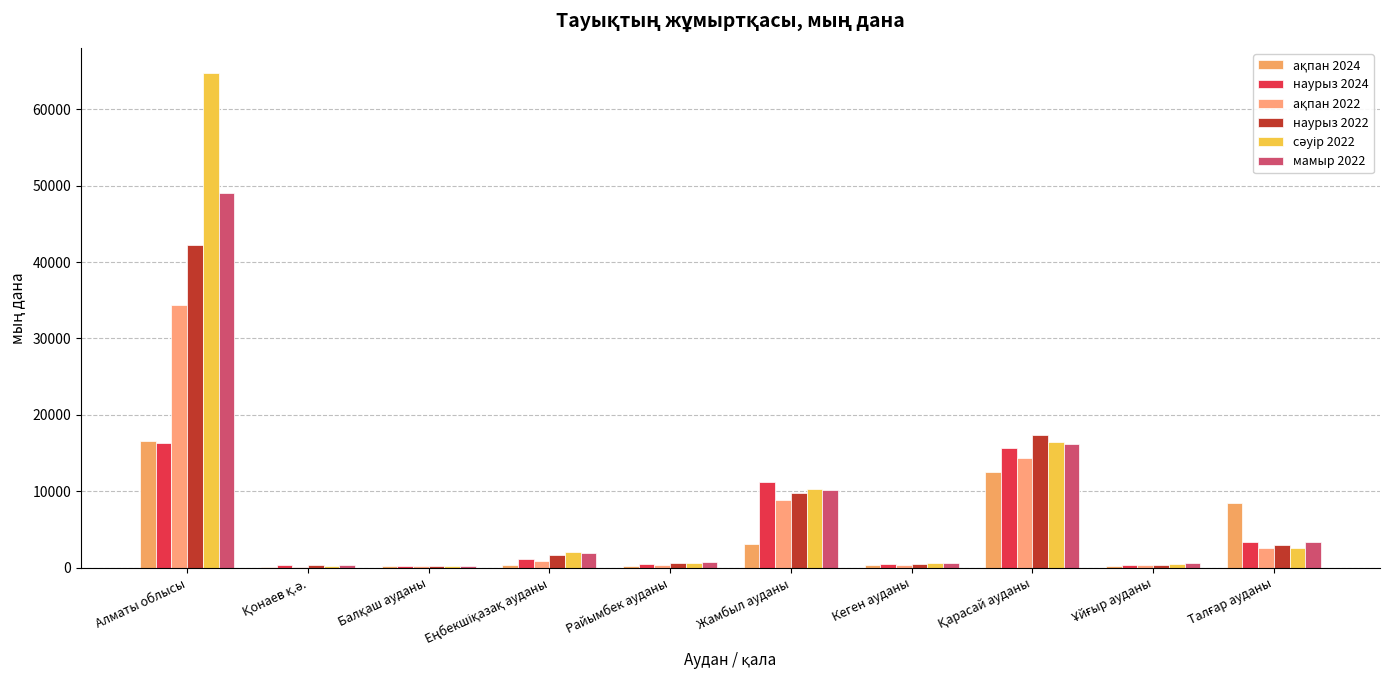

Which series has the largest range (max minus min)?

сәуір 2022